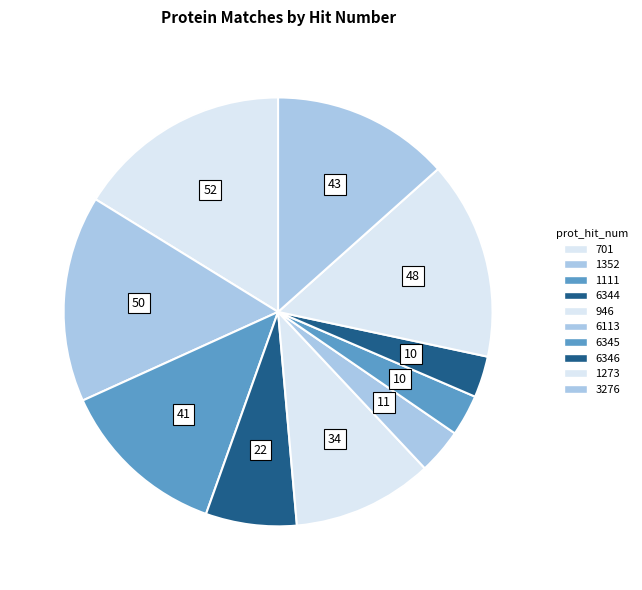

Does 946 represent more than half of the total?

No